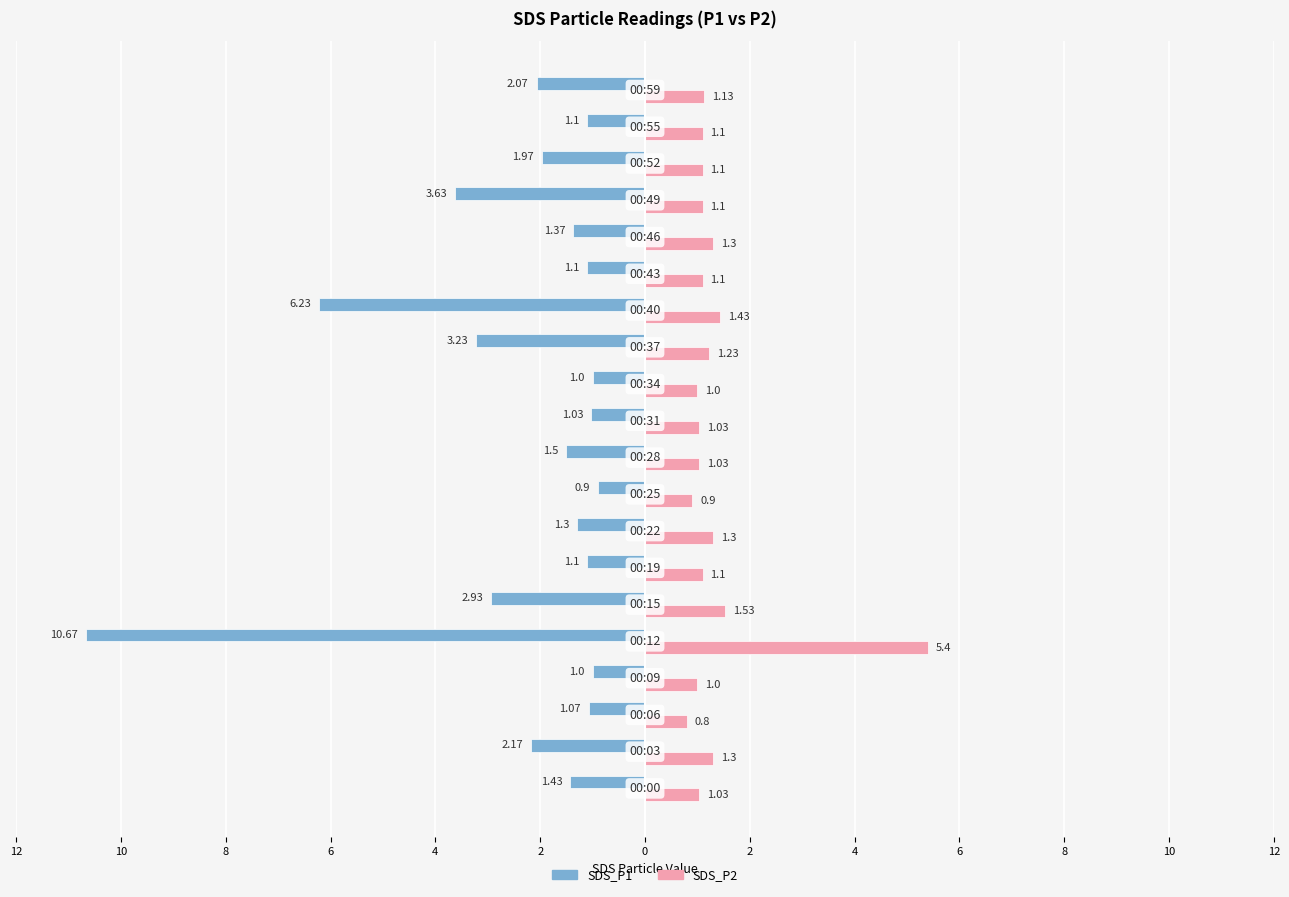

What are all the series names shown in the legend?

SDS_P1, SDS_P2